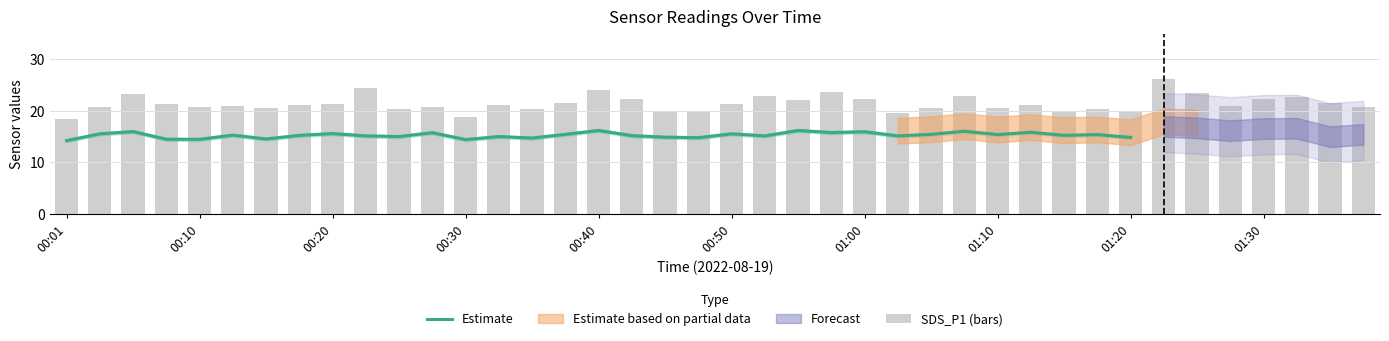

What is the difference between the maximum and second lowest values in the SDS_P1 series?

7.3